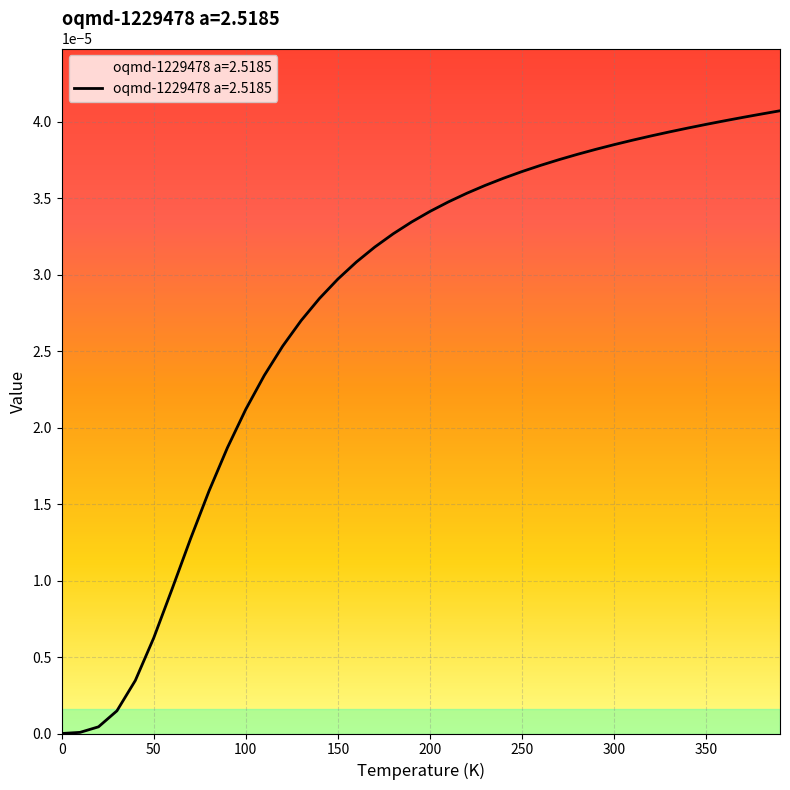

How many lines are shown in the chart?

1